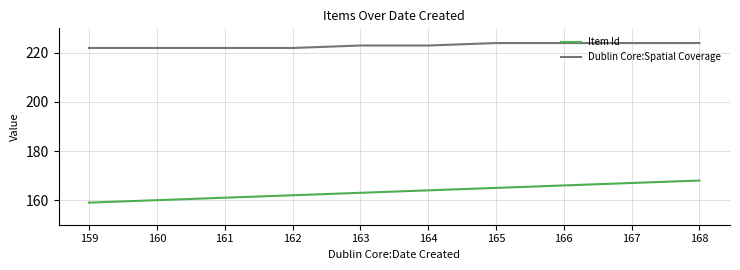

Reading right to left, transcribe all the data shown in this chart.

Item Id: 168	167	166	165	164	163	162	161	160	159
Dublin Core:Spatial Coverage: 224	224	224	224	223	223	222	222	222	222